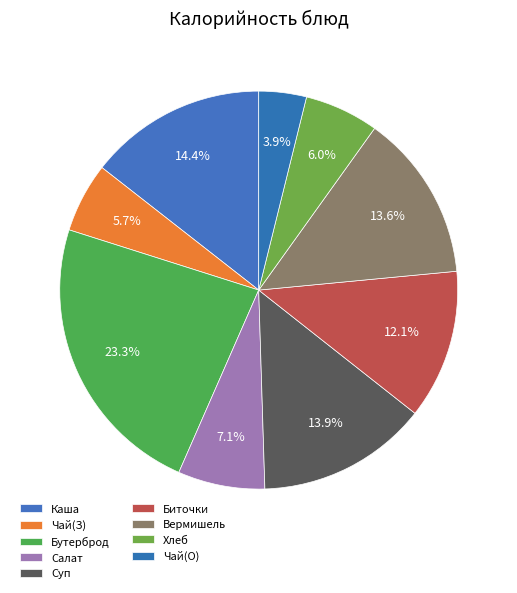

Count the number of slices in the pie.

9